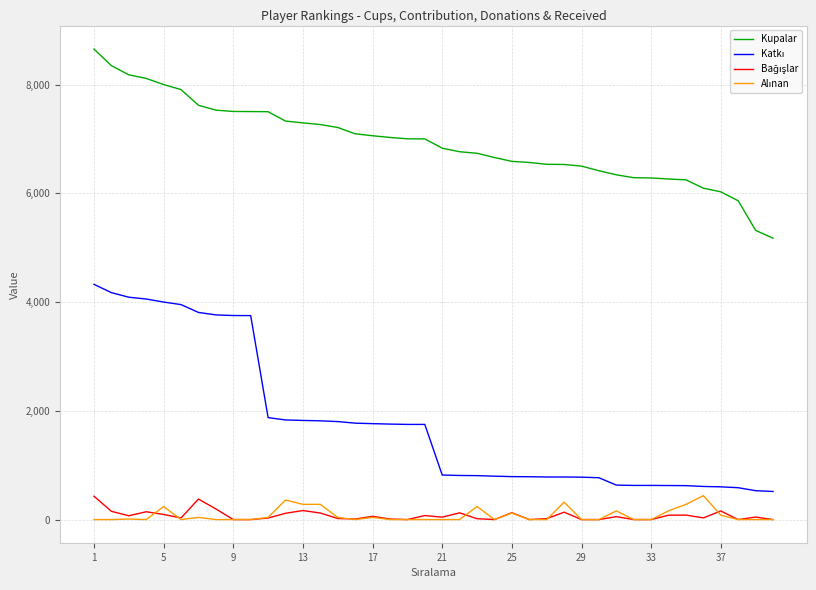

What is the maximum value shown in the chart?

8652